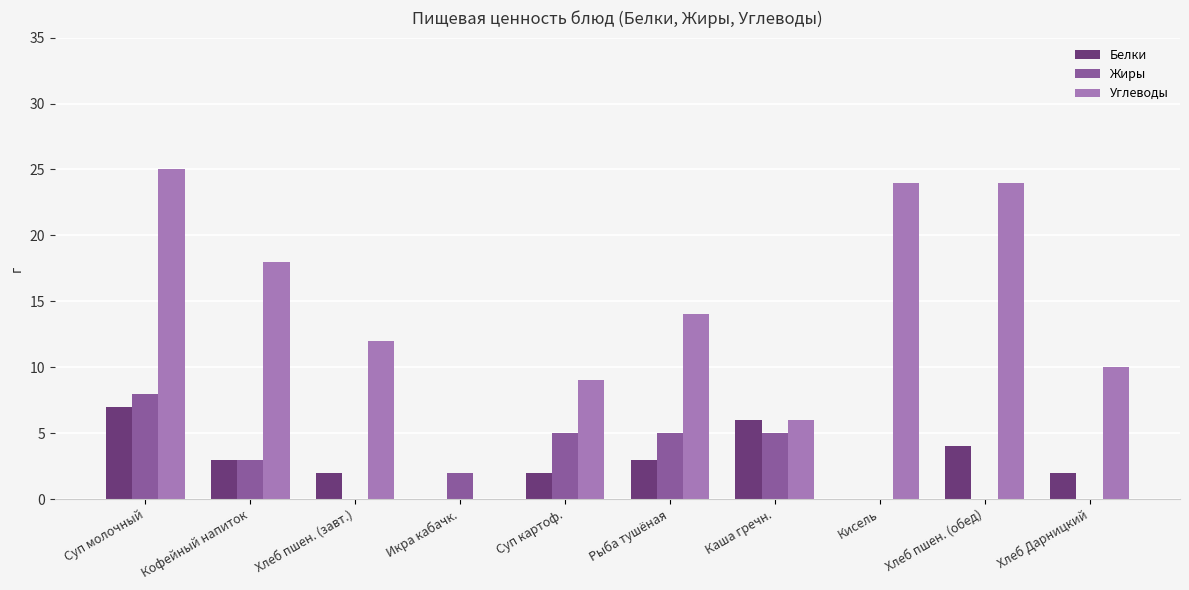

Reading left to right, transcribe all the data shown in this chart.

Белки: Суп молочный=7	Кофейный напиток=3	Хлеб пшен. (завт.)=2	Икра кабачк.=0	Суп картоф.=2	Рыба тушёная=3	Каша гречн.=6	Кисель=0	Хлеб пшен. (обед)=4	Хлеб Дарницкий=2
Жиры: Суп молочный=8	Кофейный напиток=3	Хлеб пшен. (завт.)=0	Икра кабачк.=2	Суп картоф.=5	Рыба тушёная=5	Каша гречн.=5	Кисель=0	Хлеб пшен. (обед)=0	Хлеб Дарницкий=0
Углеводы: Суп молочный=25	Кофейный напиток=18	Хлеб пшен. (завт.)=12	Икра кабачк.=0	Суп картоф.=9	Рыба тушёная=14	Каша гречн.=6	Кисель=24	Хлеб пшен. (обед)=24	Хлеб Дарницкий=10